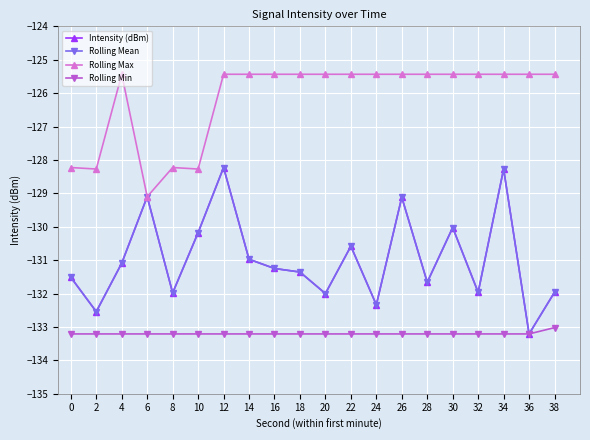

The value of Rolling Mean at 18 is -131.4. True or false?

True